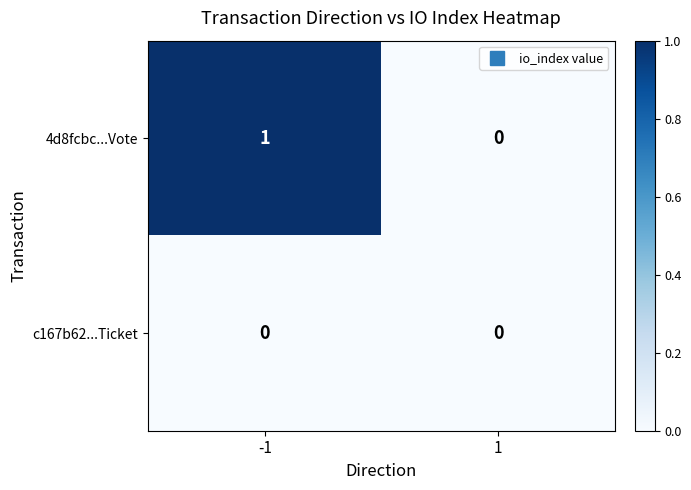

Rank the series by their maximum value, from lowest to highest.

c167b62...Ticket, 4d8fcbc...Vote